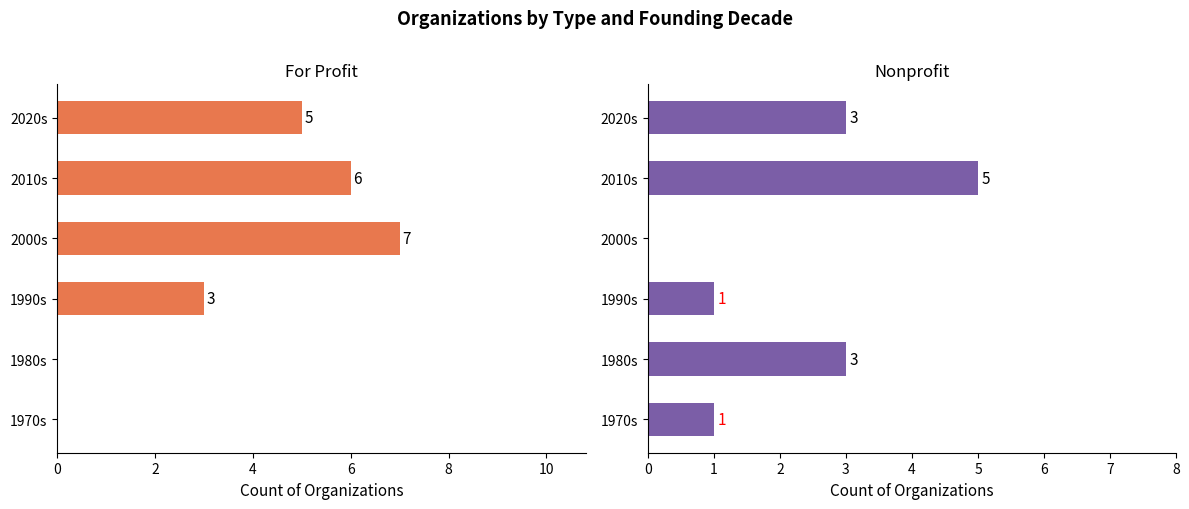

Between 2000s and 2010s, which series saw the biggest shift?

Nonprofit